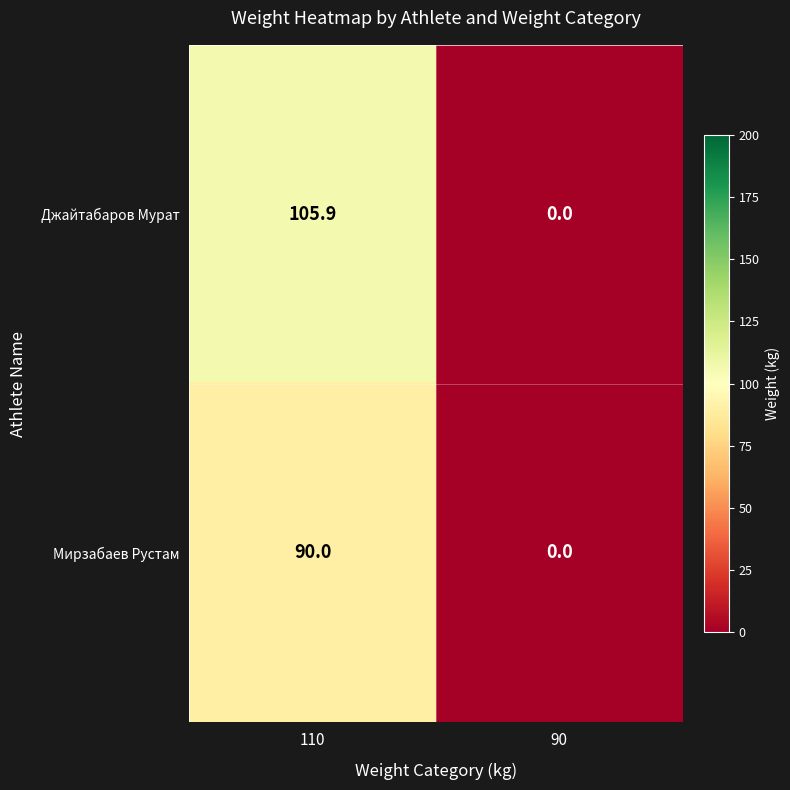

What is the difference between the maximum and minimum values in the Джайтабаров Мурат series?

105.9